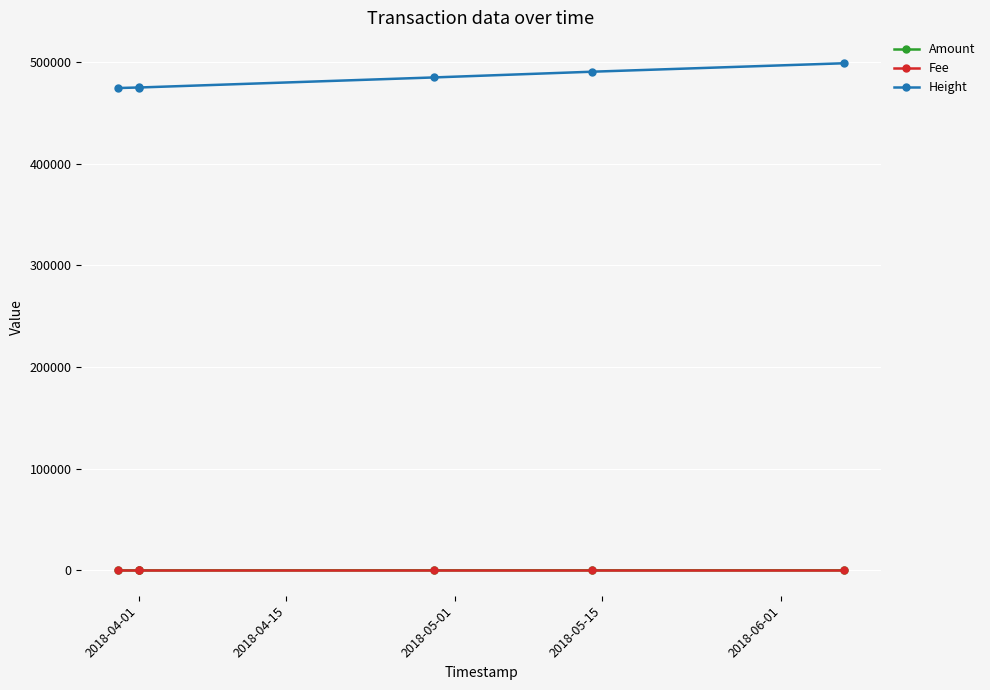

Between which two adjacent categories do Amount and Fee first intersect?

2018-05-01 and 2018-05-15